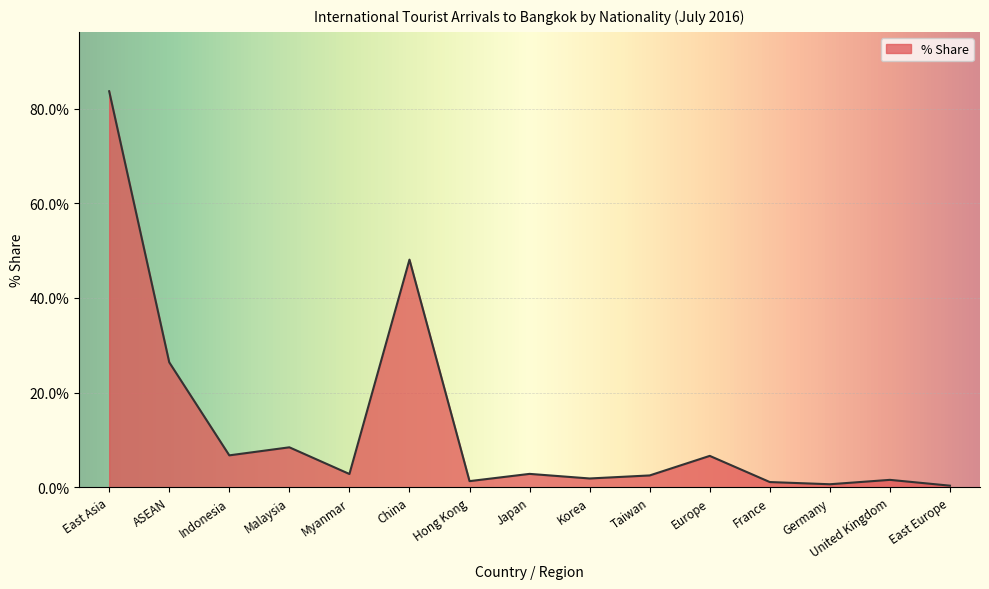

Is it true that the value at Indonesia is 9.8?

False